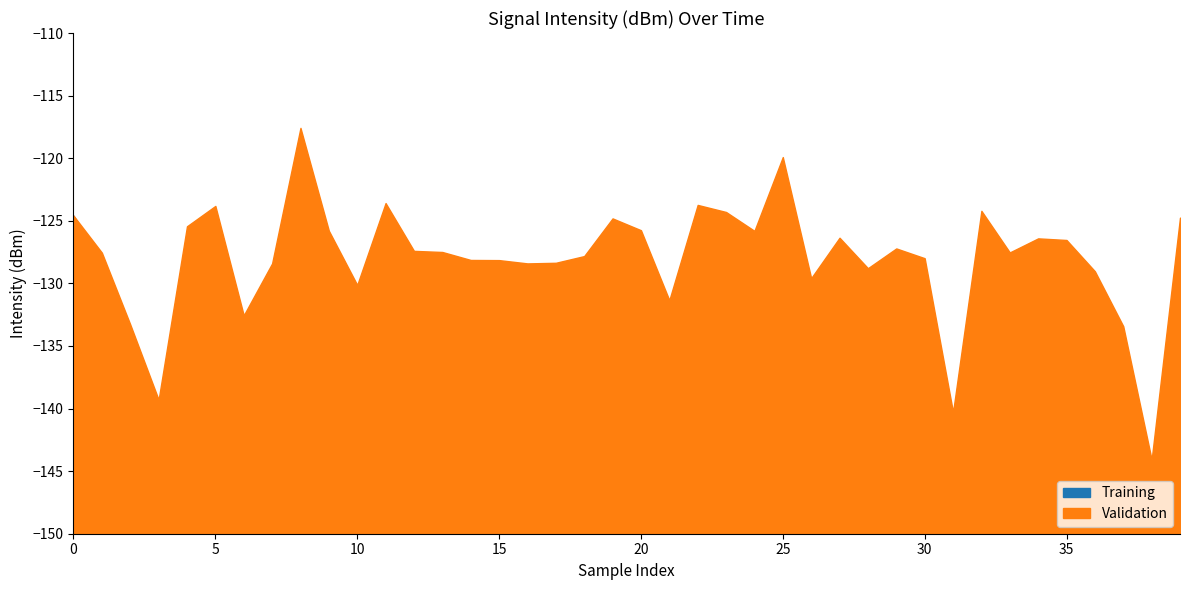

What is the approximate value of Training at 33?

-128.5